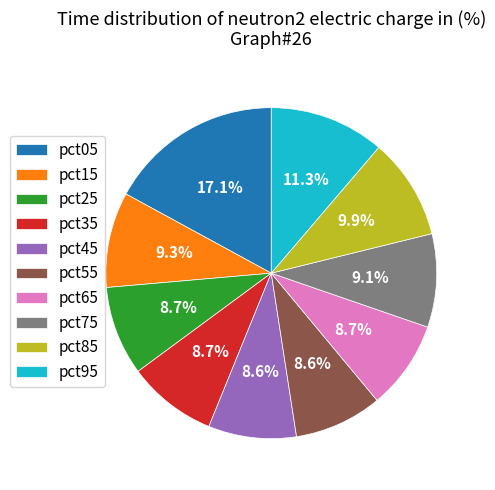

What is the ratio of the value at pct75 to the value at pct85?

0.9